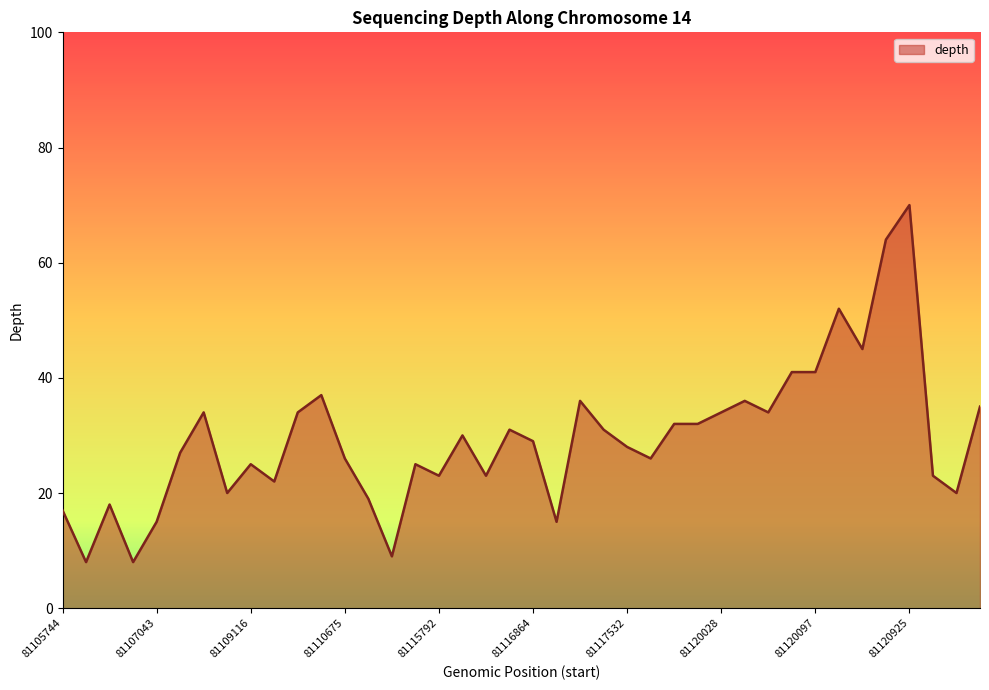

True or false: the data has more than 1 interior local peaks.

True